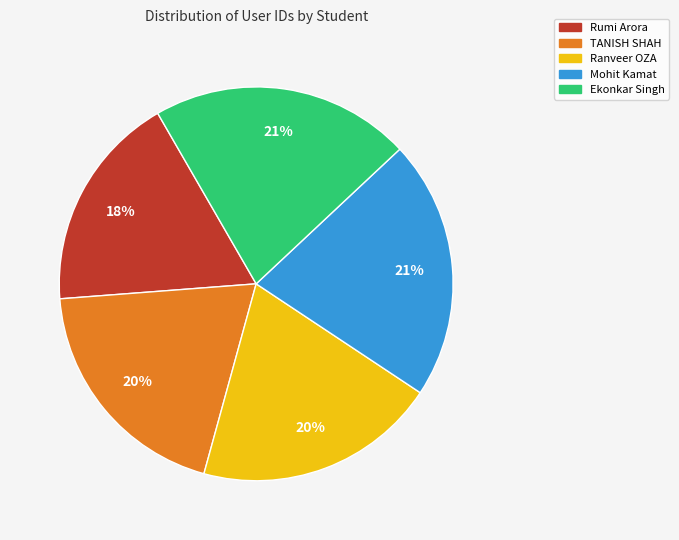

To the nearest percent, what portion does Rumi Arora represent?

18%